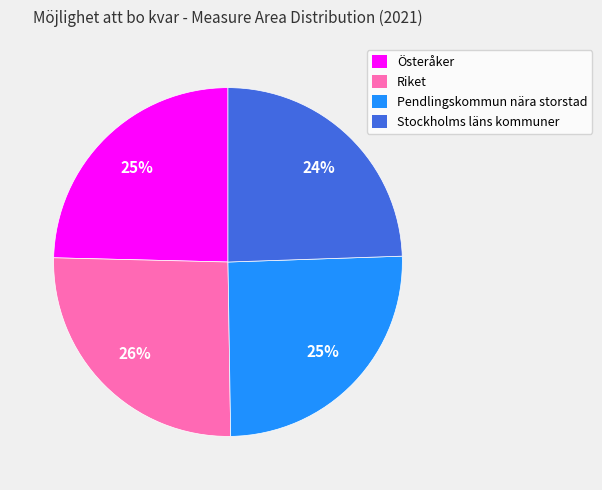

The Österåker slice represents 19% of the pie. True or false?

False